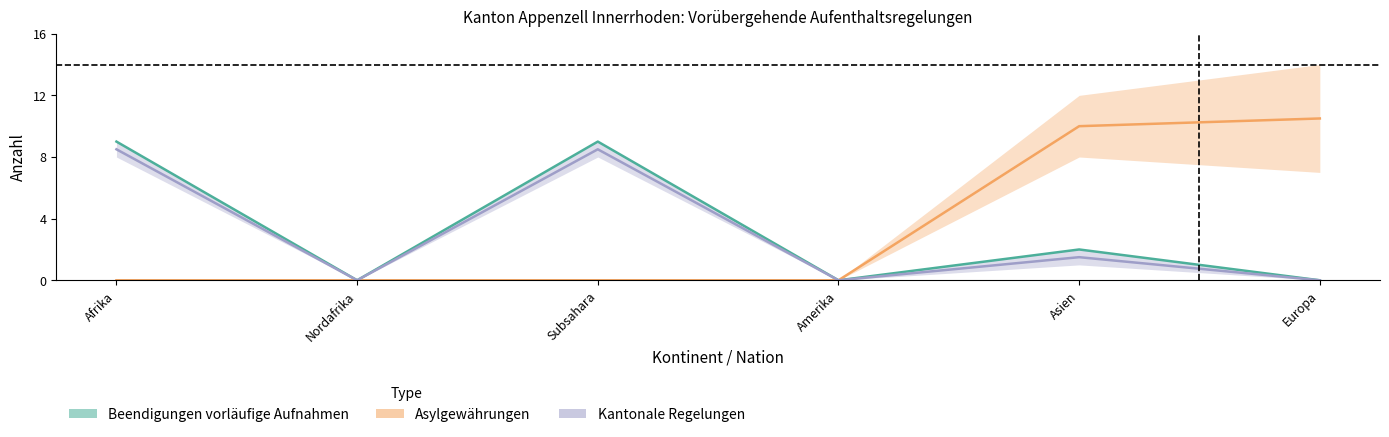

What is the difference between the second highest and minimum values in the Asylgewährungen series?

10.0